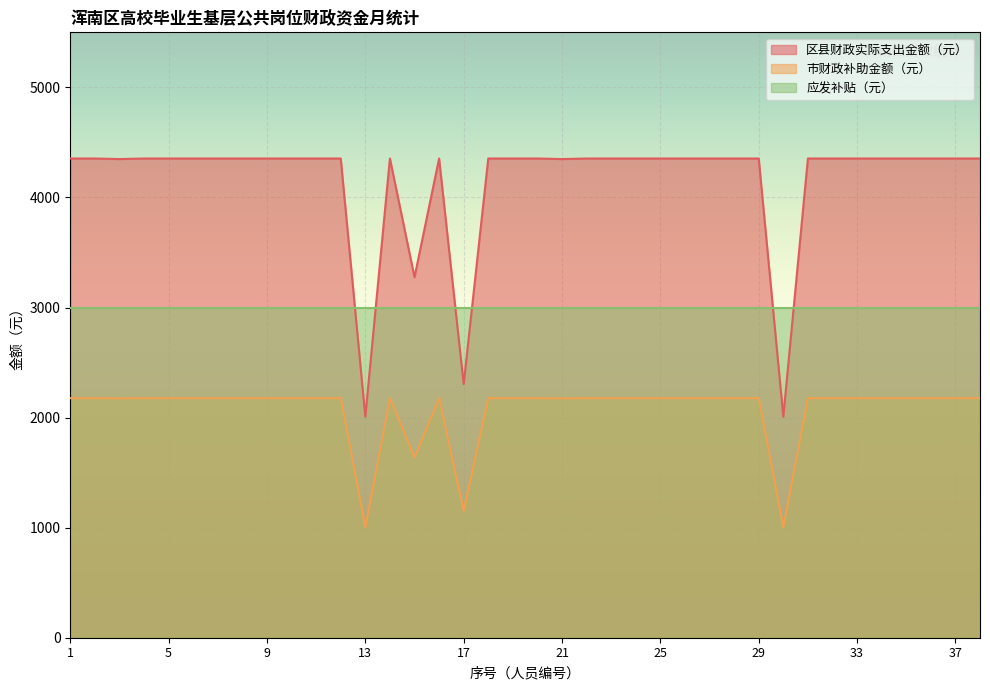

What is the value of the 市财政补助金额（元） point at the 1st from the left?

2176.9